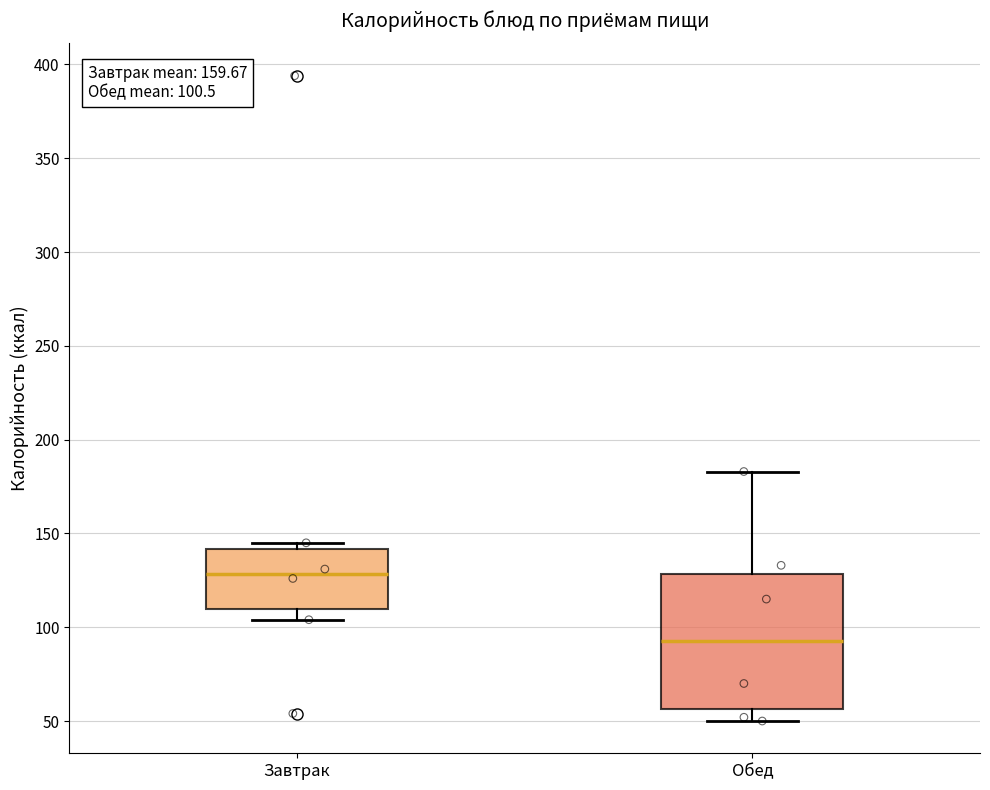

Which box is the tallest, from its lower edge to its upper edge?

Обед